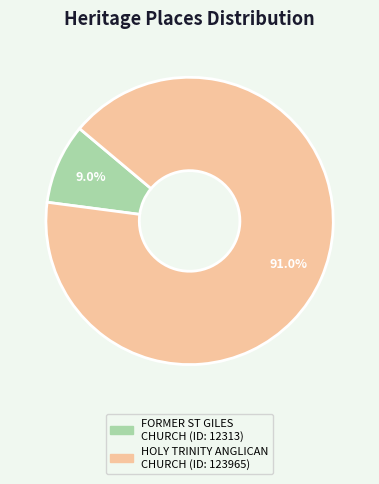

Does any single category account for the majority?

Yes